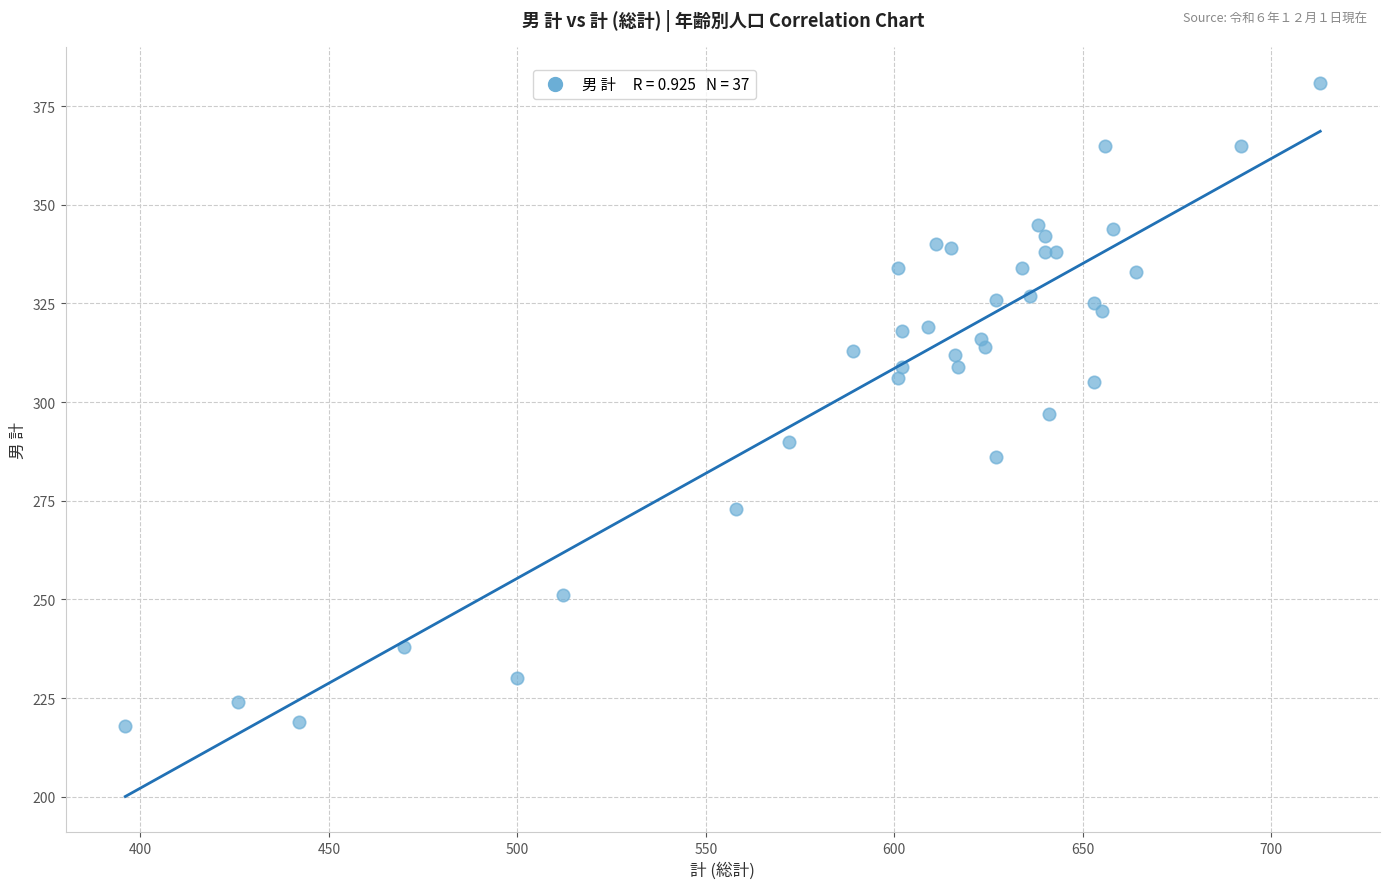

What Y value in the scatter plot is closest to 299?

297